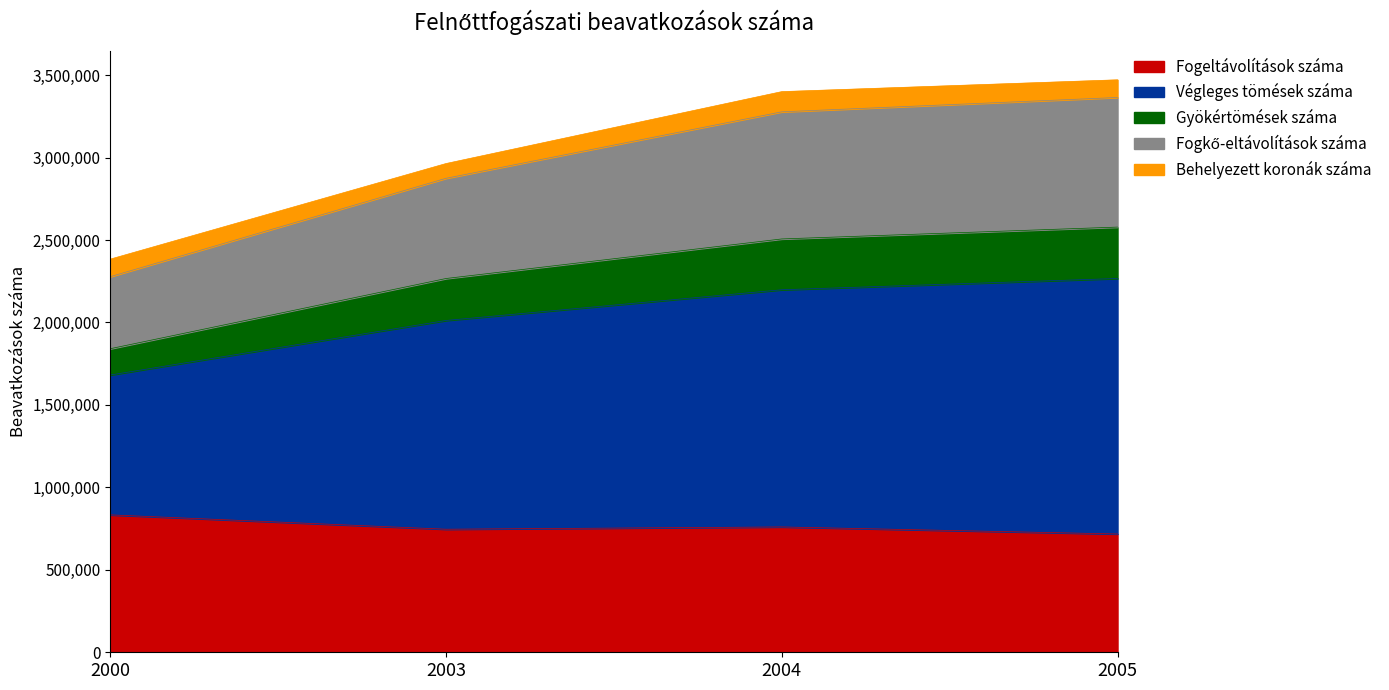

What is the total value across all series at 2003?

2963829